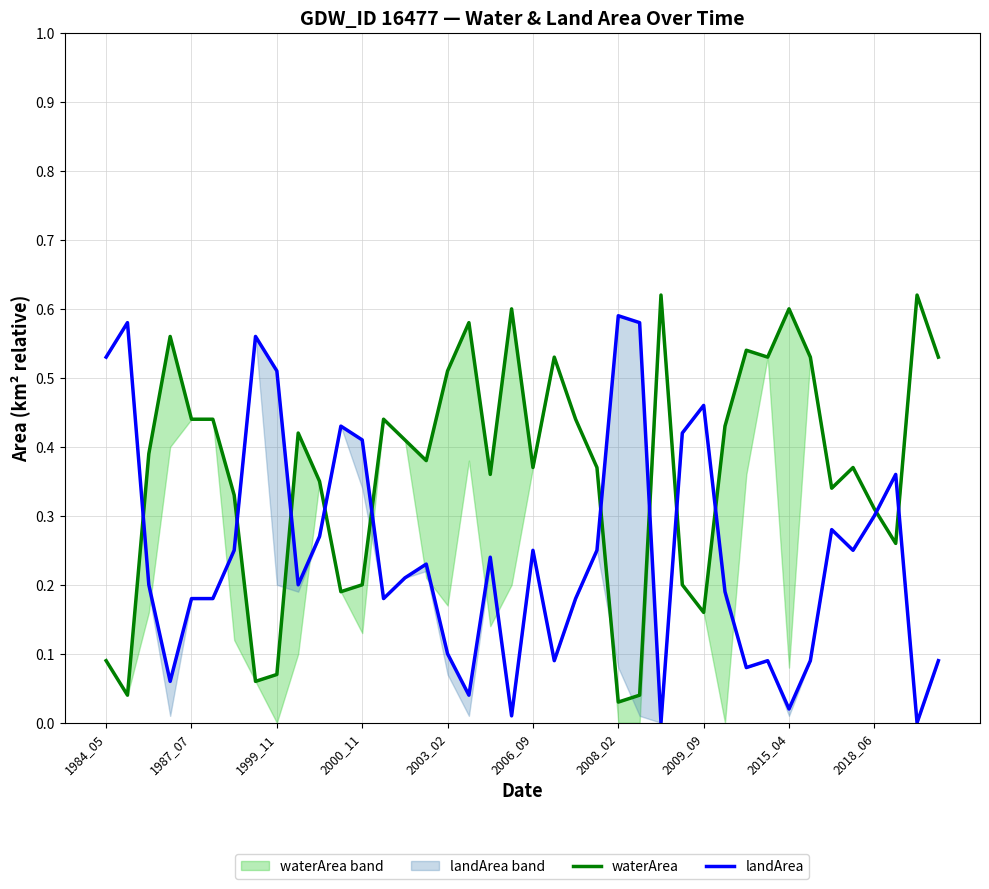

How many values in landArea are above zero?

38